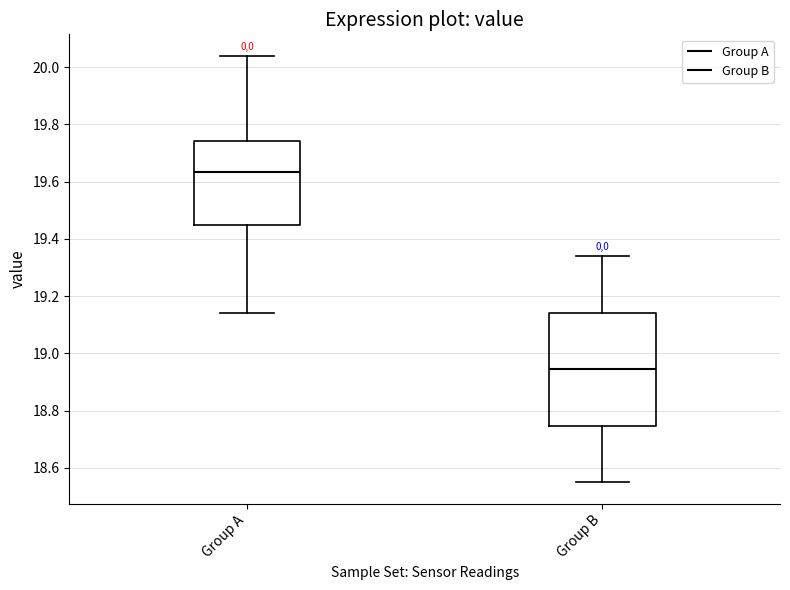

Which box's median line is the highest?

Group A